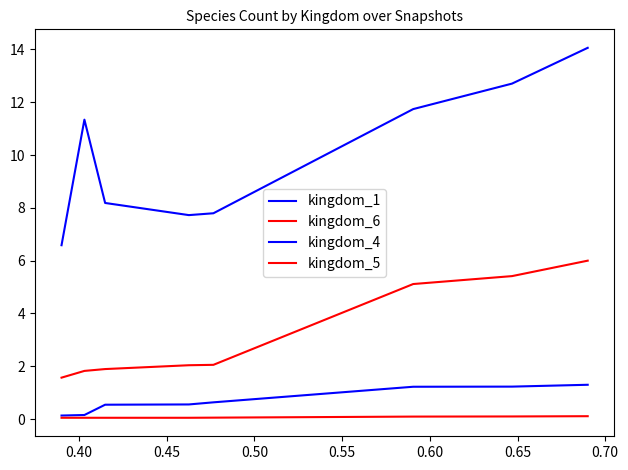

What is the difference between the maximum and minimum values in the kingdom_6 series?

4.4